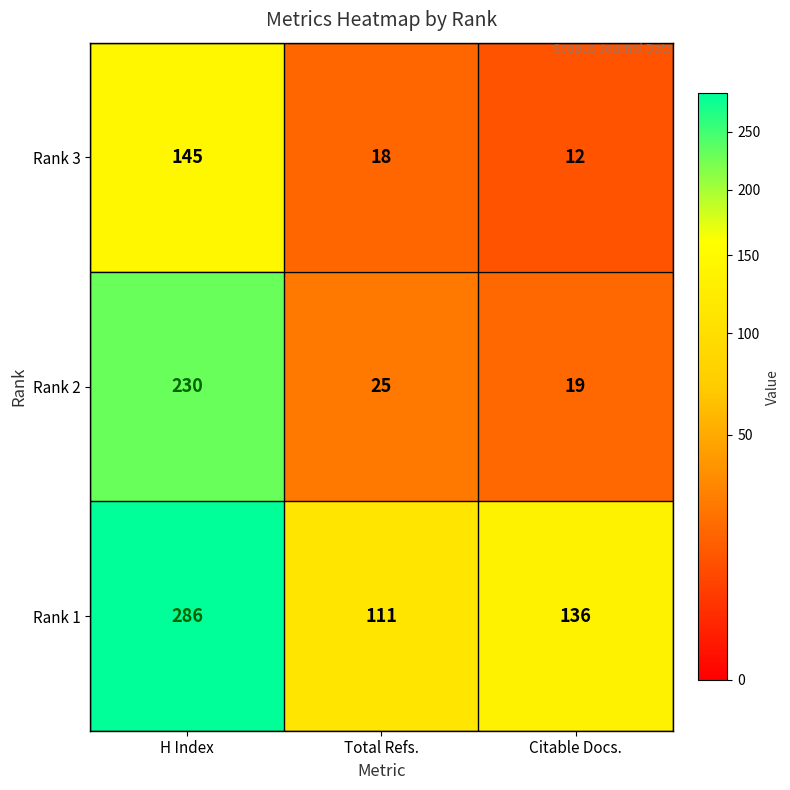

Which series has the largest total across all categories?

Rank 1